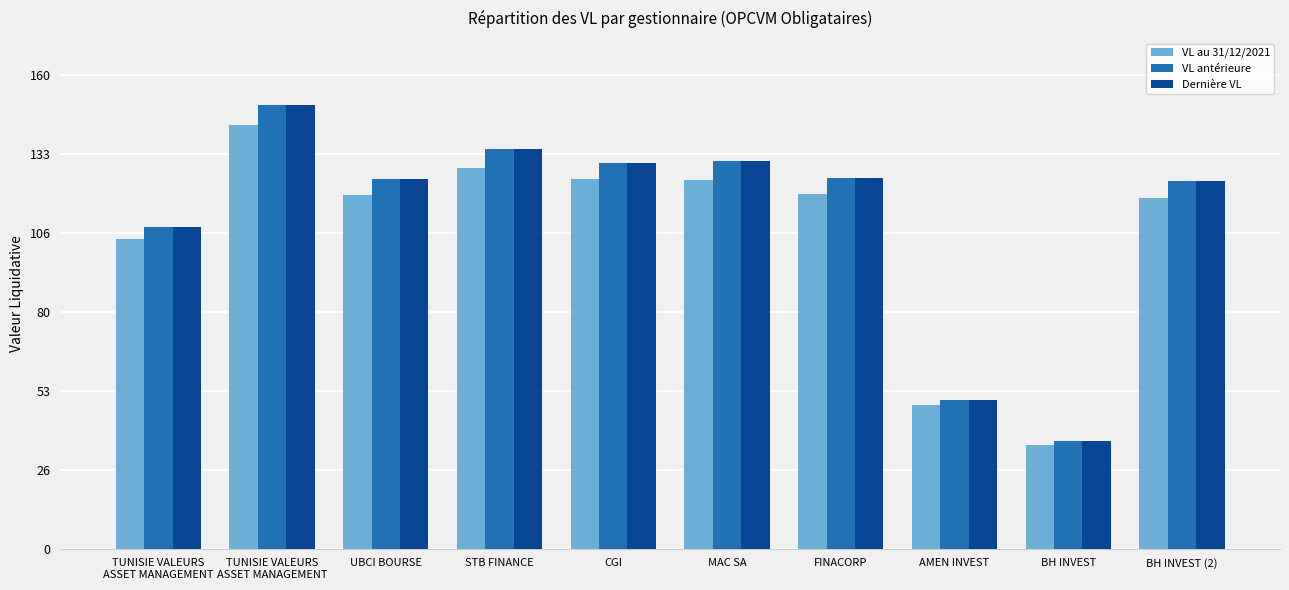

What are all the series names shown in the legend?

VL au 31/12/2021, VL antérieure, Dernière VL